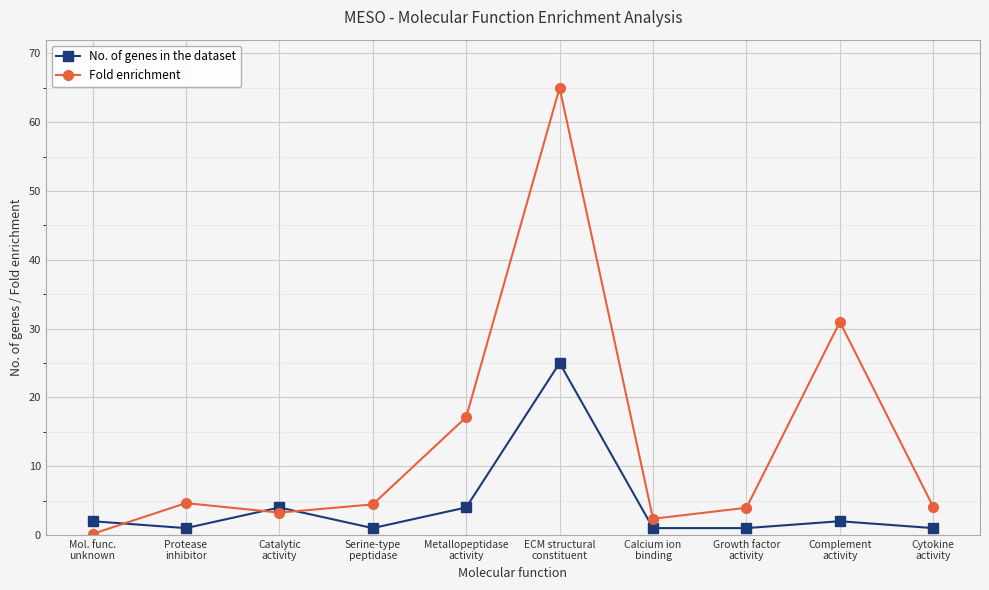

What is the difference between the Fold enrichment values at Metallopeptidase
activity and ECM structural
constituent?

47.9